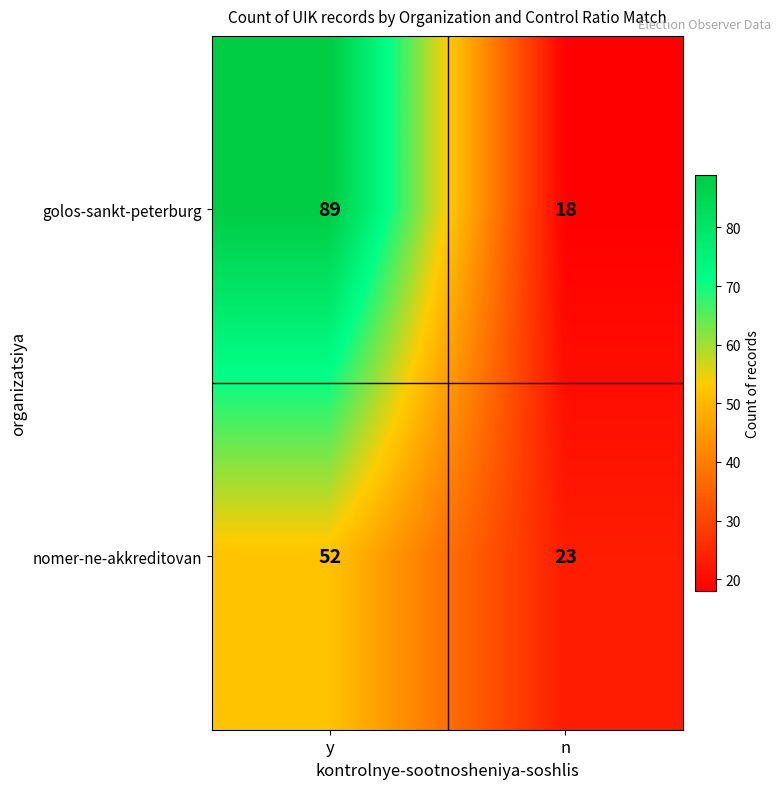

What is the difference between the golos-sankt-peterburg values at n and y?

71